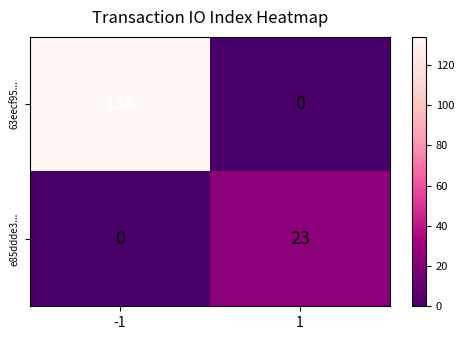

What is the difference between the maximum and minimum values in the 63eecf95... series?

134